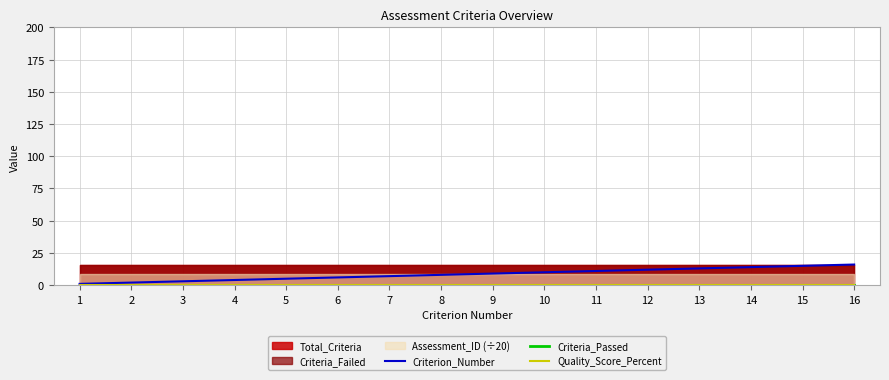

The value of Quality_Score_Percent at 11 is 0. True or false?

True